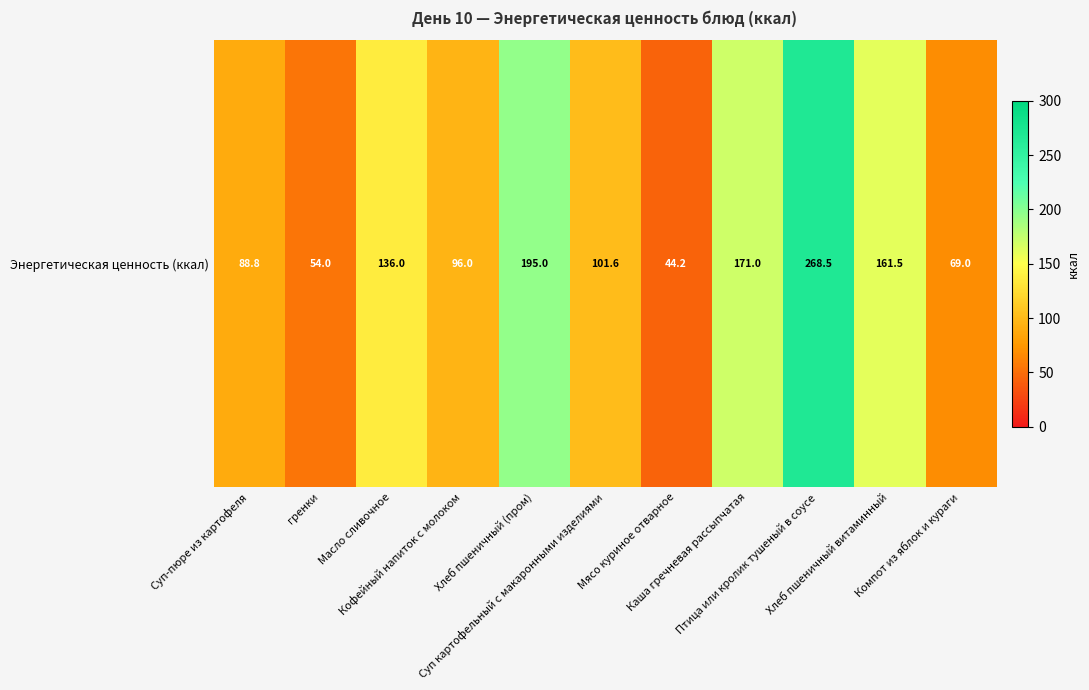

Where does the data first go above 101?

Масло сливочное